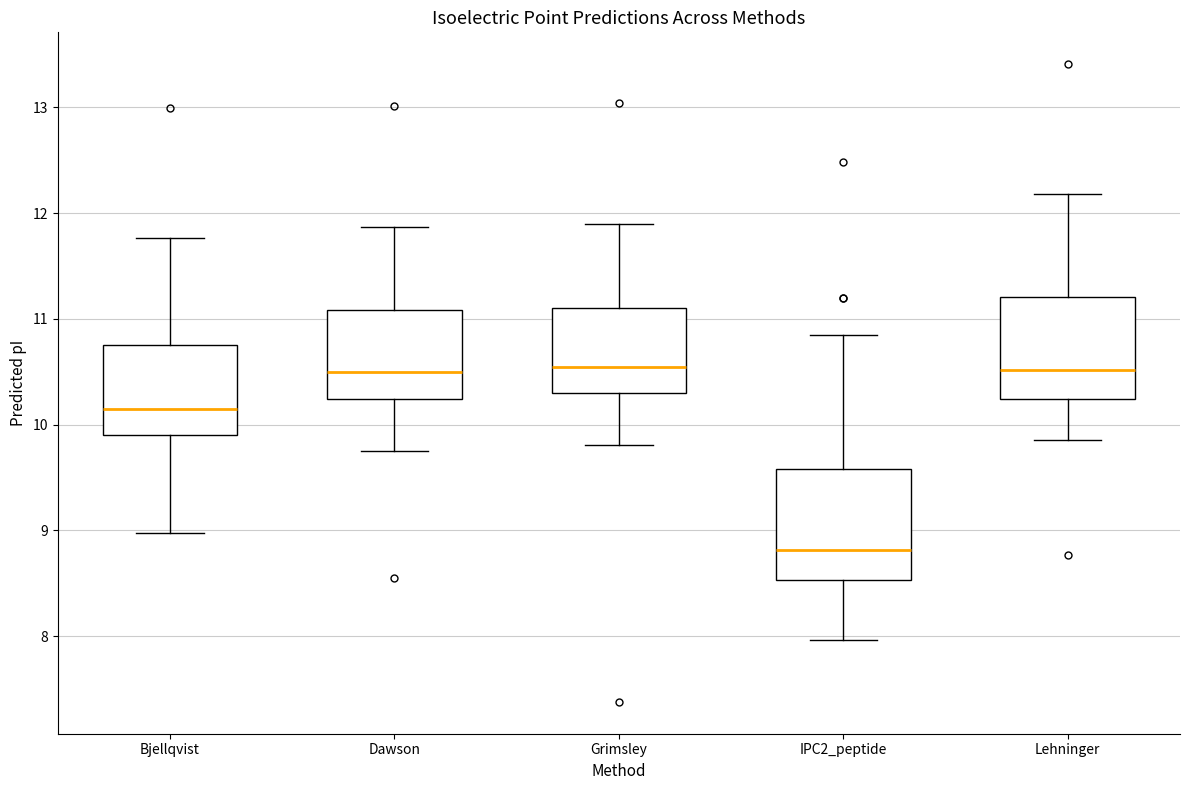

Reading left to right, read every box against the y-axis: the position of its median line, the range the box covers, and the ends of its whiskers. The values are not printed on the chart, so give them approximately, as read against the axis.

Bjellqvist: median 10.2, box 9.9 to 10.8, whiskers 9.0 to 11.8
Dawson: median 10.5, box 10.2 to 11.1, whiskers 9.8 to 11.9
Grimsley: median 10.5, box 10.3 to 11.1, whiskers 9.8 to 11.9
IPC2_peptide: median 8.8, box 8.5 to 9.6, whiskers 8.0 to 10.8
Lehninger: median 10.5, box 10.2 to 11.2, whiskers 9.9 to 12.2